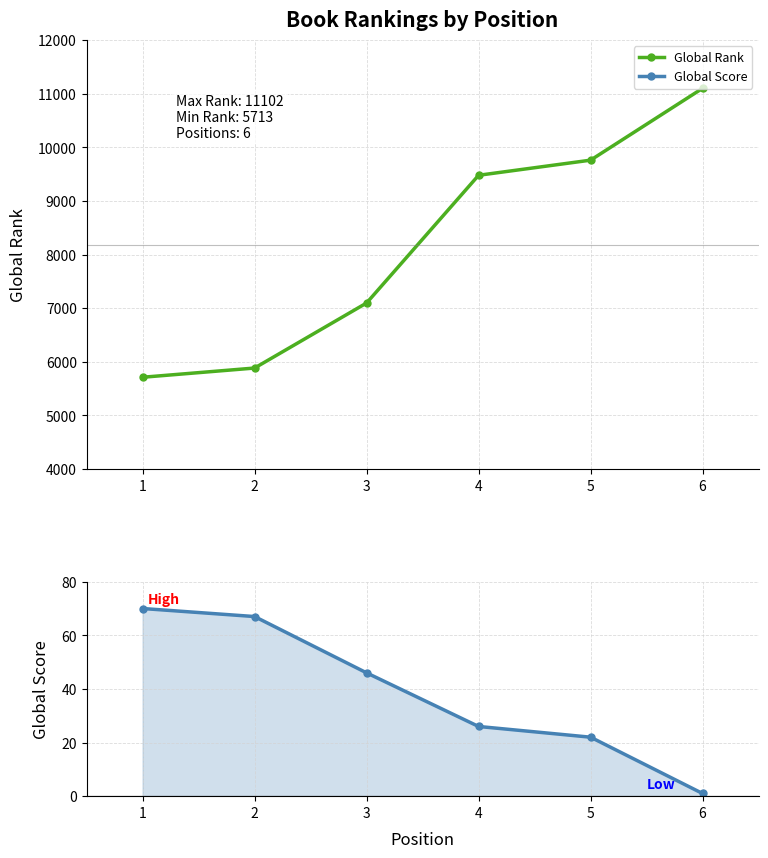

Which category has the highest value in the Global Rank series?

6